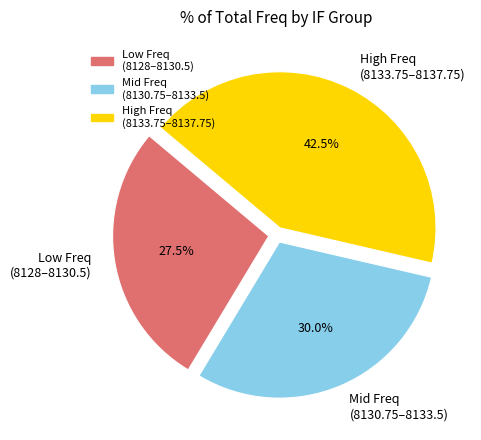

Approximately how many times larger is the value at Low Freq (8128–8130.5) compared to High Freq (8133.75–8137.75)?

0.6